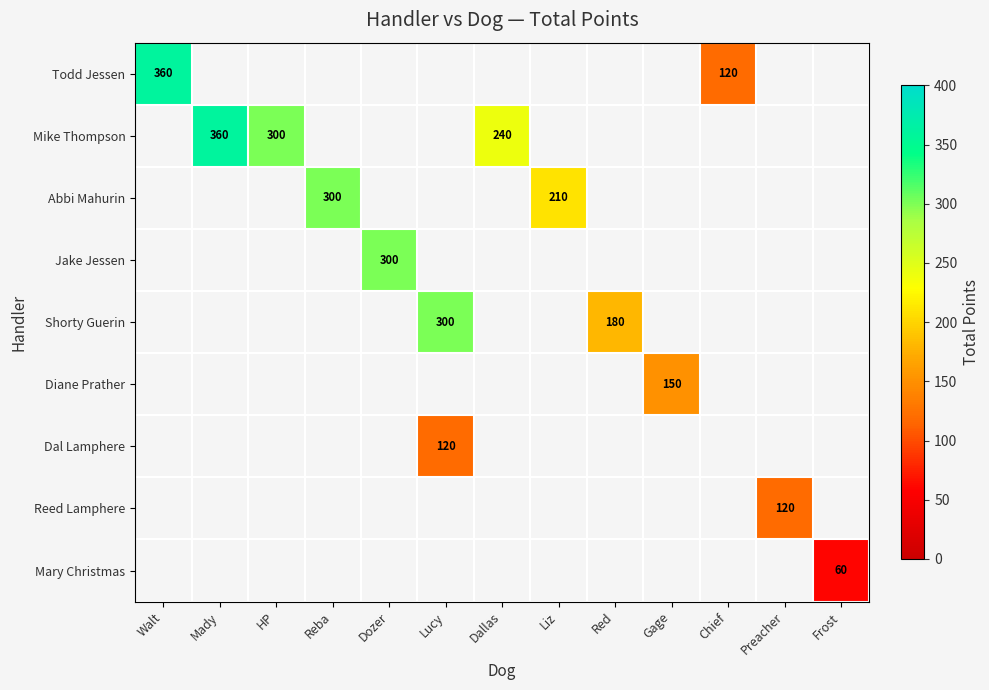

Is it true that Todd Jessen equals 177 at Chief?

False